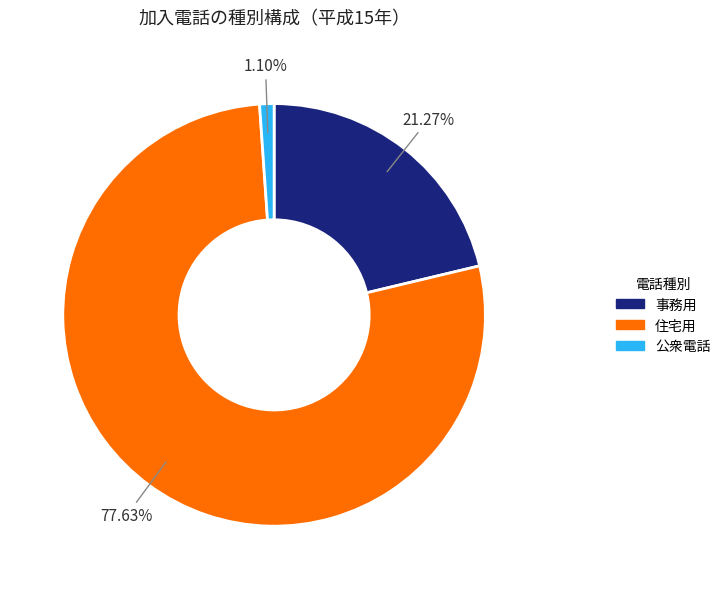

Is there any slice that represents more than half of the pie?

Yes